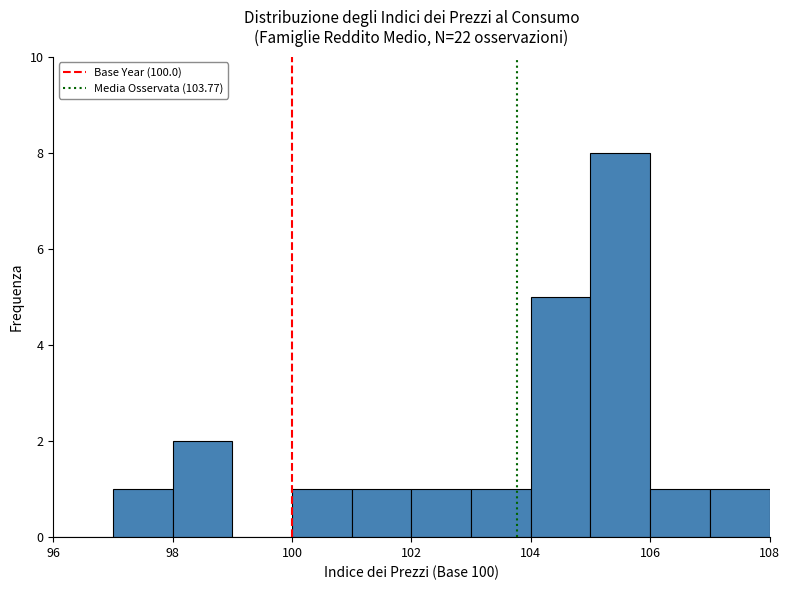

Reading left to right, list every bar in this chart as the range it spans on the x-axis followed by its height. The values are not printed on the chart, so give them approximately, as read against the axis.

96 to 97: 0
97 to 98: 1
98 to 99: 2
99 to 100: 0
100 to 101: 1
101 to 102: 1
102 to 103: 1
103 to 104: 1
104 to 105: 5
105 to 106: 8
106 to 107: 1
107 to 108: 1